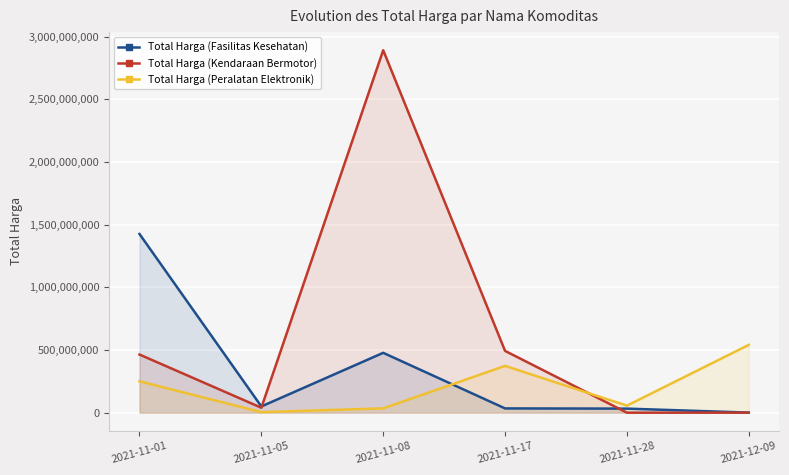

Reading right to left, what are all the values shown in this chart?

Total Harga (Fasilitas Kesehatan): 577875	32441200	34000000	477600000	49730040	1425867900
Total Harga (Kendaraan Bermotor): 0	0	493000000	2892122000	39440000	464002100
Total Harga (Peralatan Elektronik): 541071000	56152800	373404000	34292000	4350000	250350000